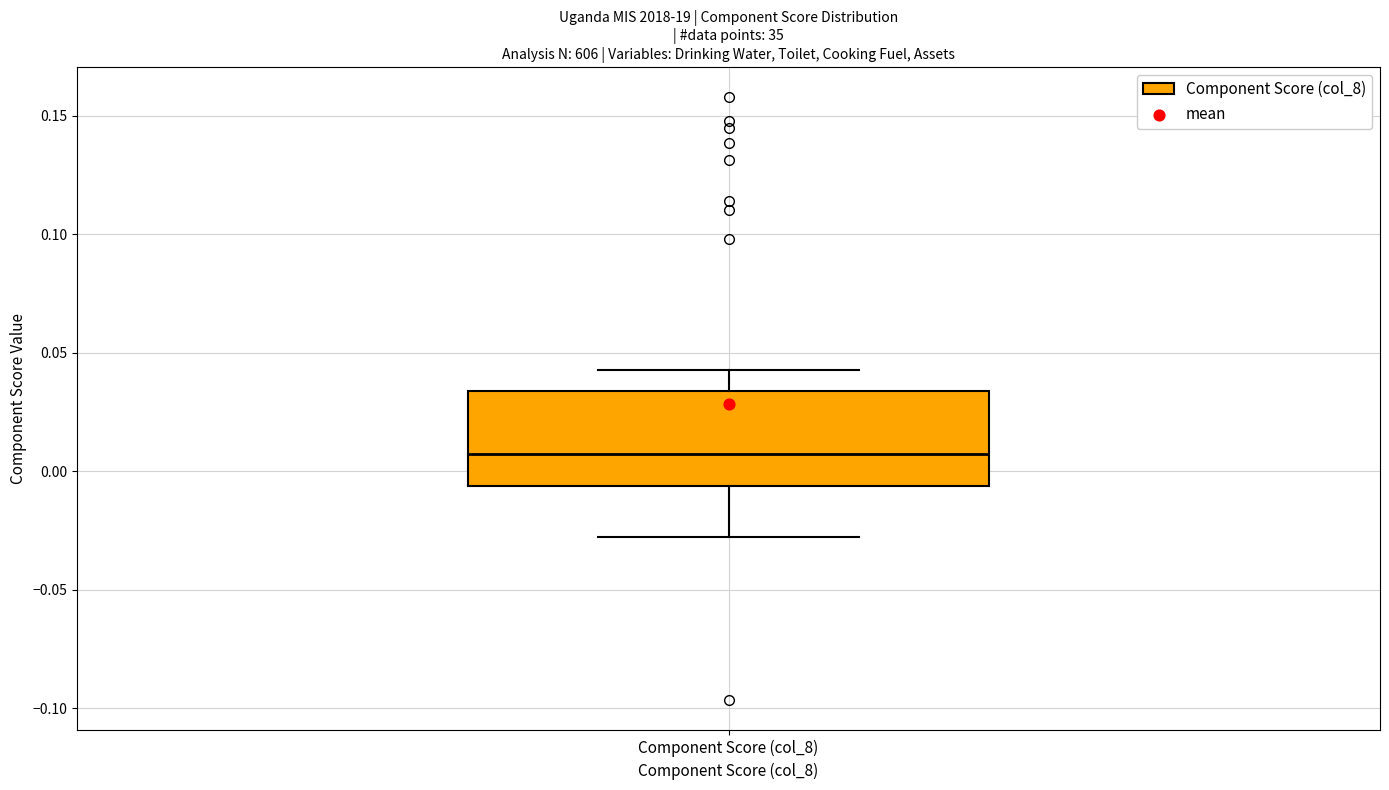

Read this box plot against the y-axis: the position of the median line, the range covered by the box, and the ends of both whiskers. The values are not printed on the chart, so give them approximately, as read against the axis.

median 0.005, box -0.005 to 0.035, whiskers -0.030 to 0.045